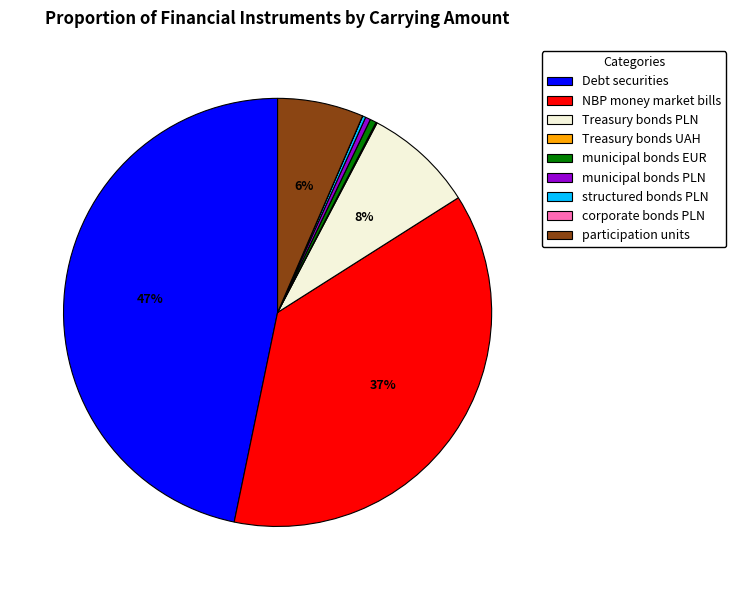

Is it true that Debt securities is 33% of the pie?

False